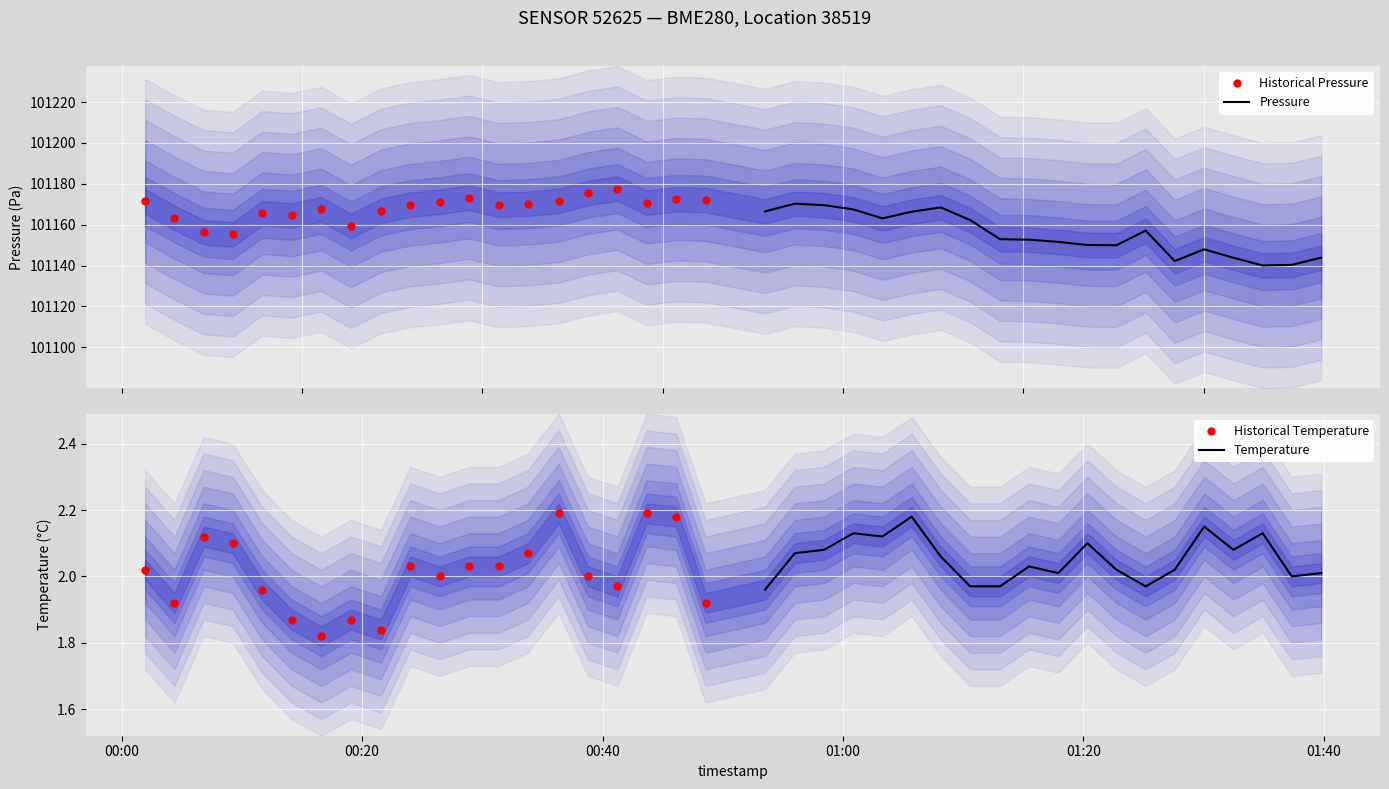

What is the value of the Historical Pressure point at the 14th from the left?

101170.3